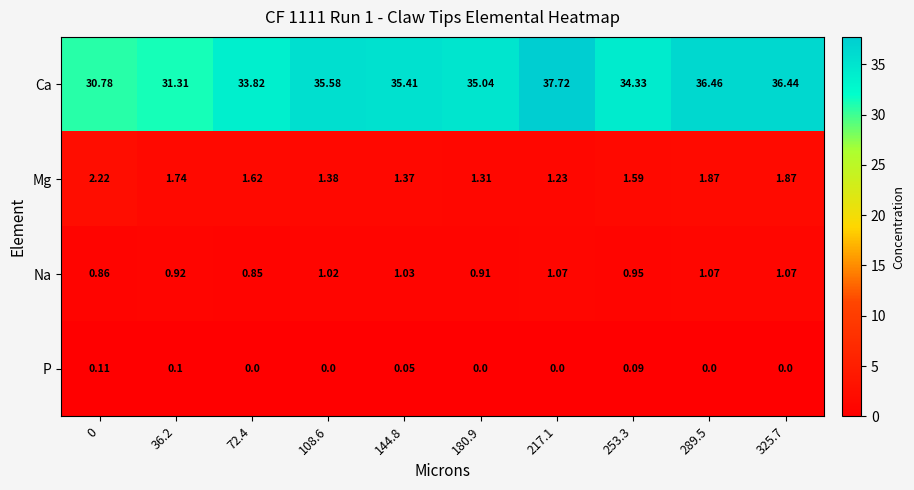

List the series in order of their peak value, highest first.

Ca, Mg, Na, P